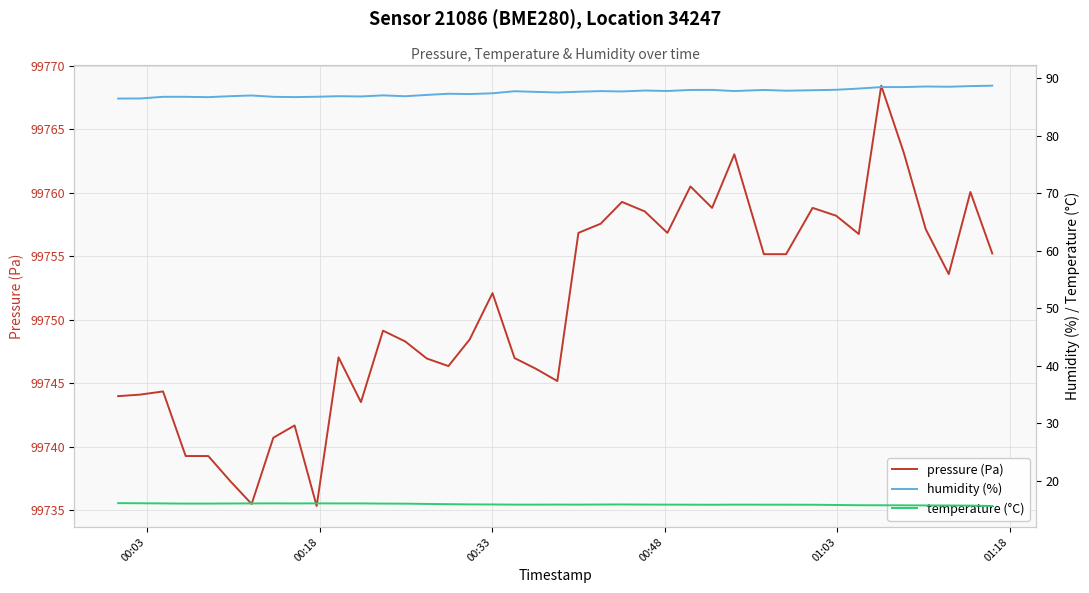

What is the minimum value for pressure (Pa)?

99735.3